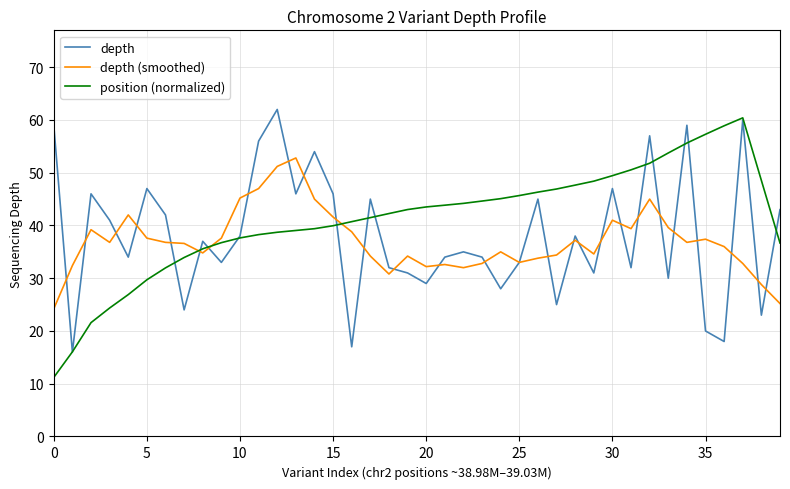

Which series has the largest total across all categories?

position (normalized)